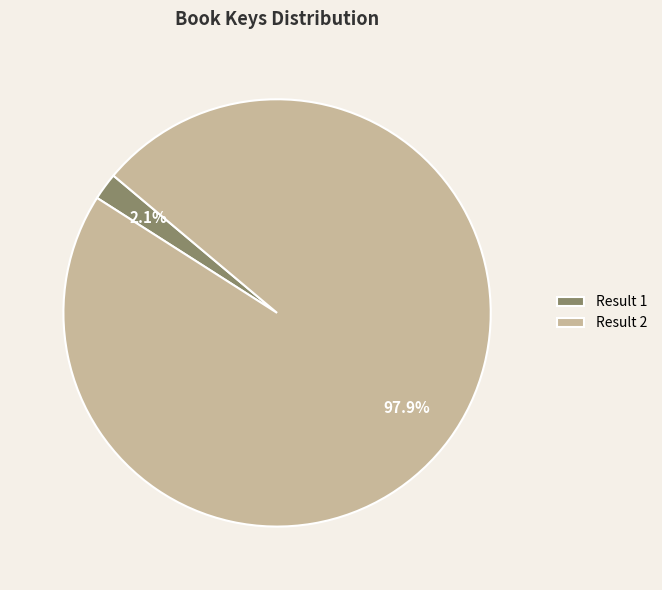

Which has a higher value, Result 1 or Result 2?

Result 2